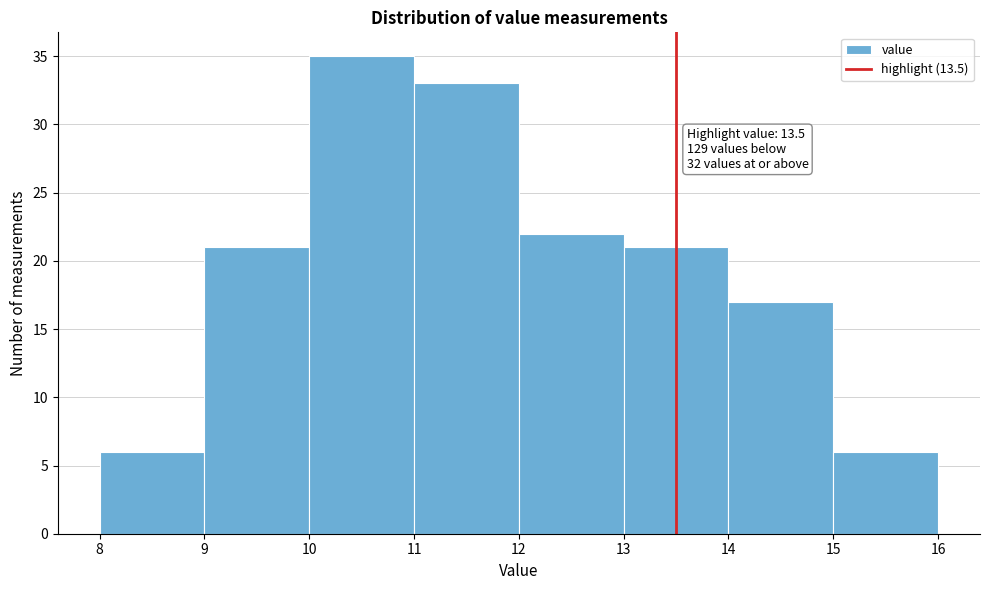

Over which range of the x-axis is the bar tallest?

10 to 11